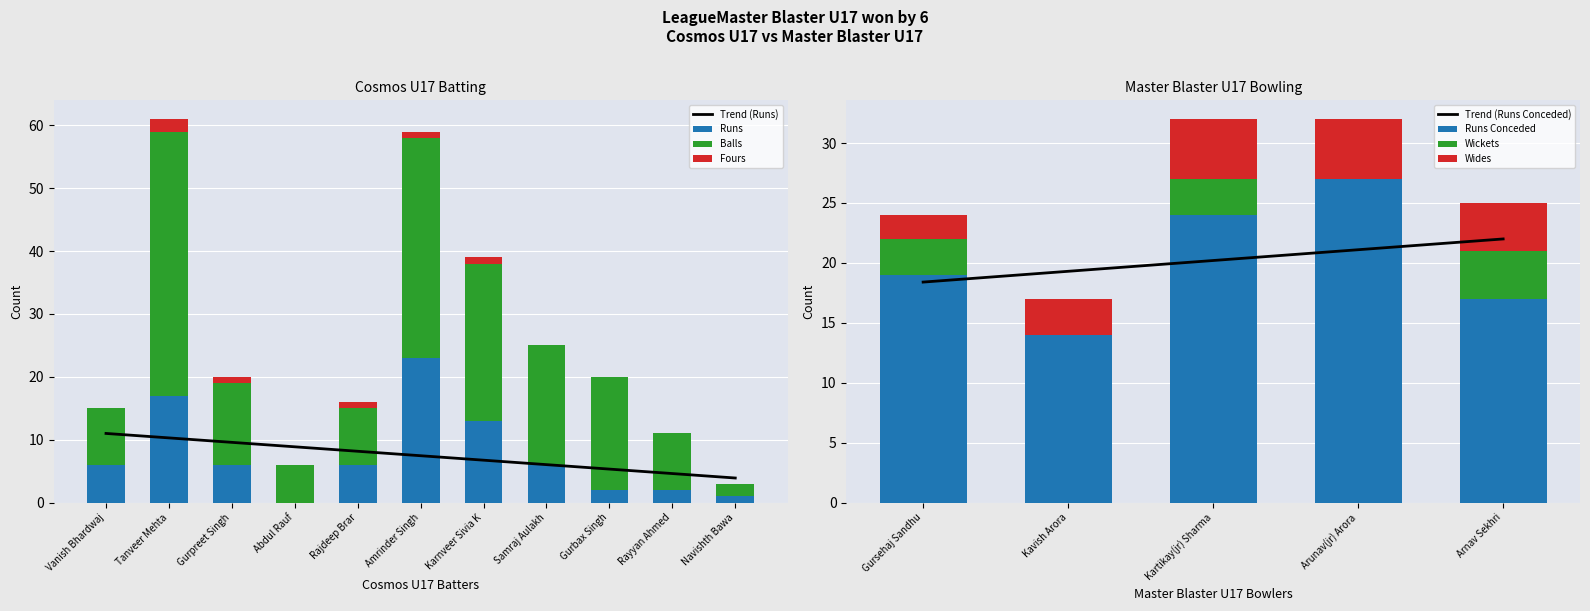

Rank the series by their average value, from lowest to highest.

Fours, Runs, Balls